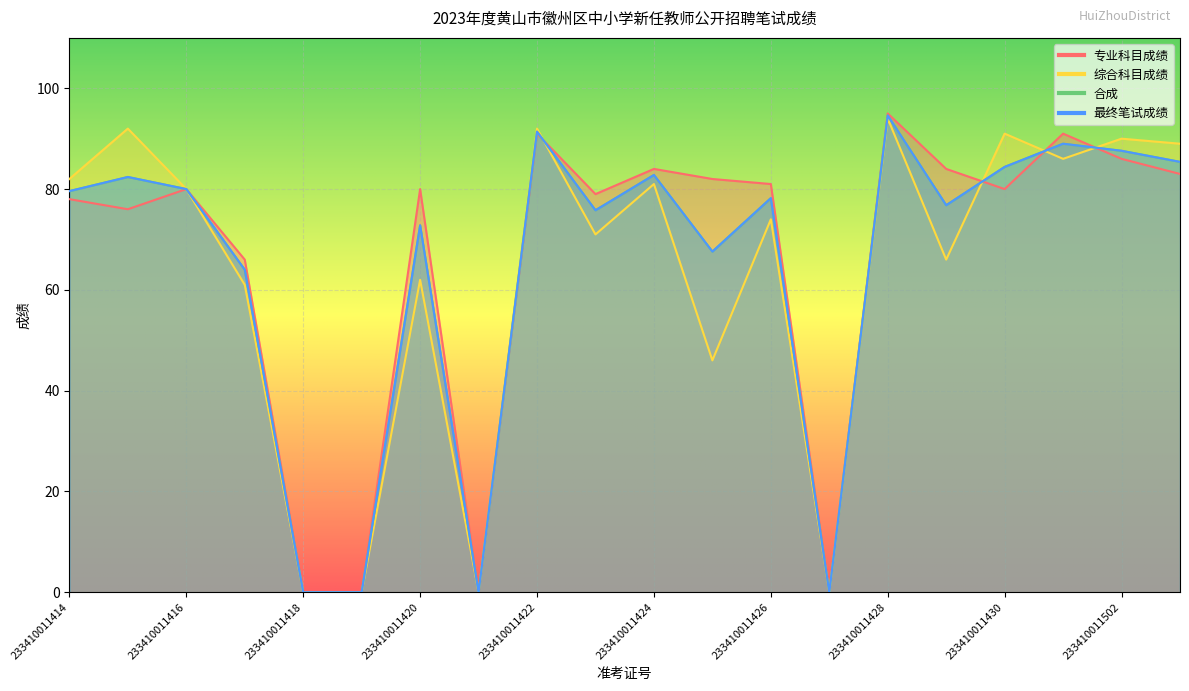

Reading left to right, transcribe all the data shown in this chart.

专业科目成绩: 78.0	76.0	80.0	66.0	0.0	0.0	80.0	0.0	91.0	79.0	84.0	82.0	81.0	0.0	95.0	84.0	80.0	91.0	86.0	83.0
综合科目成绩: 82.0	92.0	80.0	61.0	0.0	0.0	62.0	0.0	92.0	71.0	81.0	46.0	74.0	0.0	94.0	66.0	91.0	86.0	90.0	89.0
合成: 79.6	82.4	80.0	64.0	0.0	0.0	72.8	0.0	91.4	75.8	82.8	67.6	78.2	0.0	94.6	76.8	84.4	89.0	87.6	85.4
最终笔试成绩: 79.6	82.4	80.0	64.0	0.0	0.0	72.8	0.0	91.4	75.8	82.8	67.6	78.2	0.0	94.6	76.8	84.4	89.0	87.6	85.4